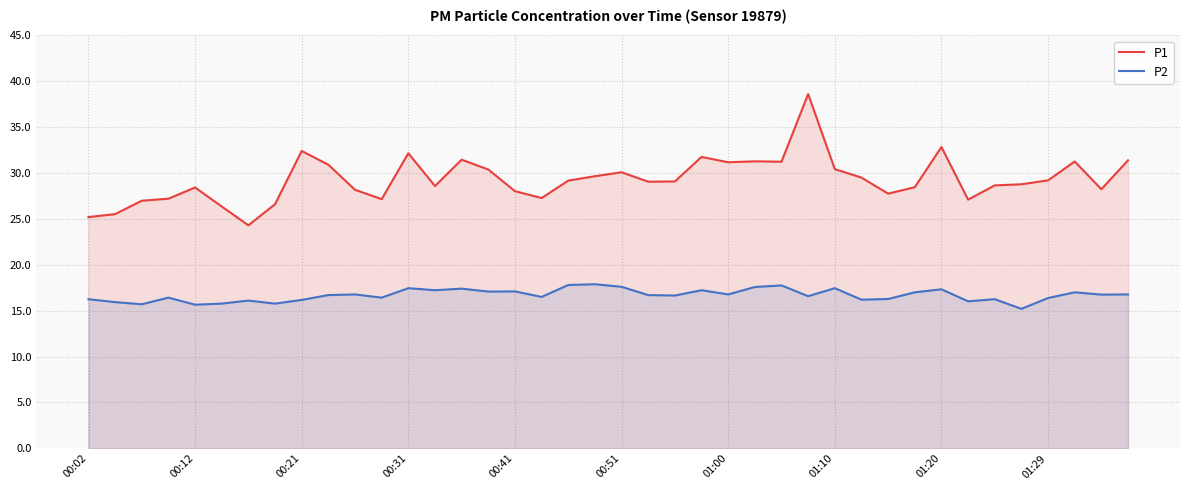

What is the total value across all series at 00:51?

47.7